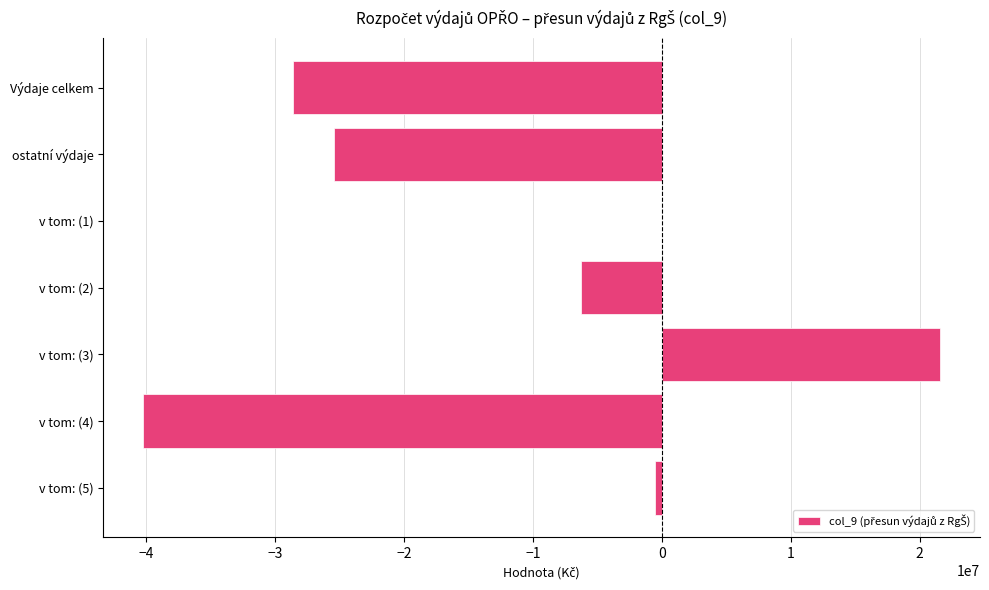

Where is the data nearest to the value -9326298?

v tom: (2)